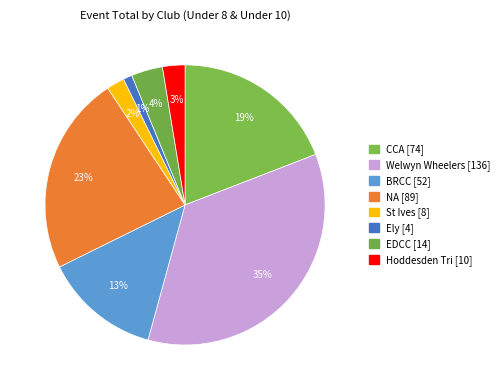

Count the number of slices in the pie.

8